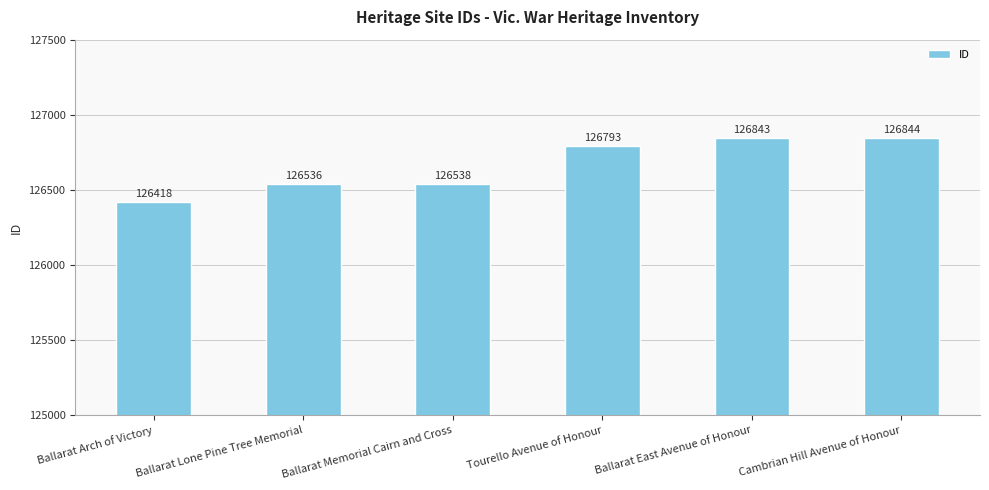

What is the difference between the values at Ballarat East Avenue of Honour and Ballarat Lone Pine Tree Memorial?

307